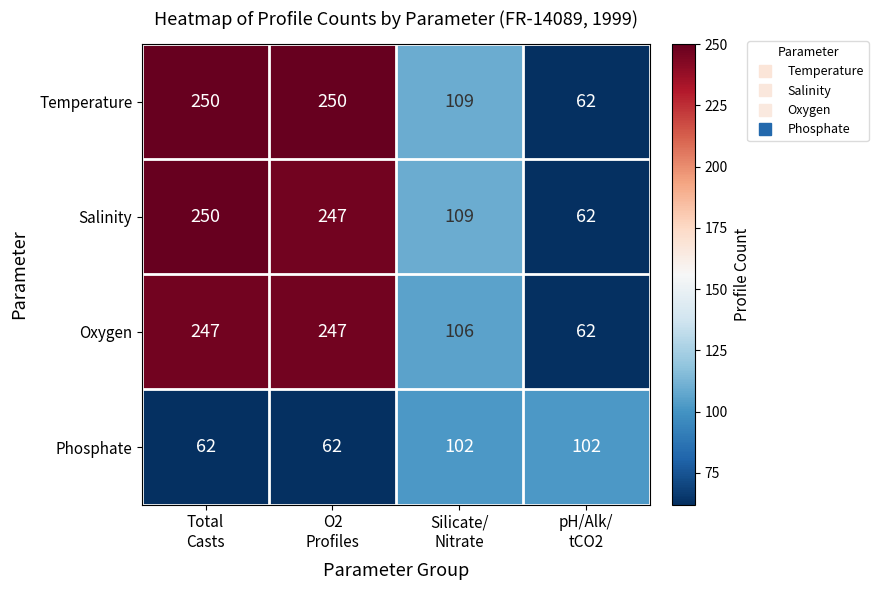

Which series has the largest total across all categories?

Temperature